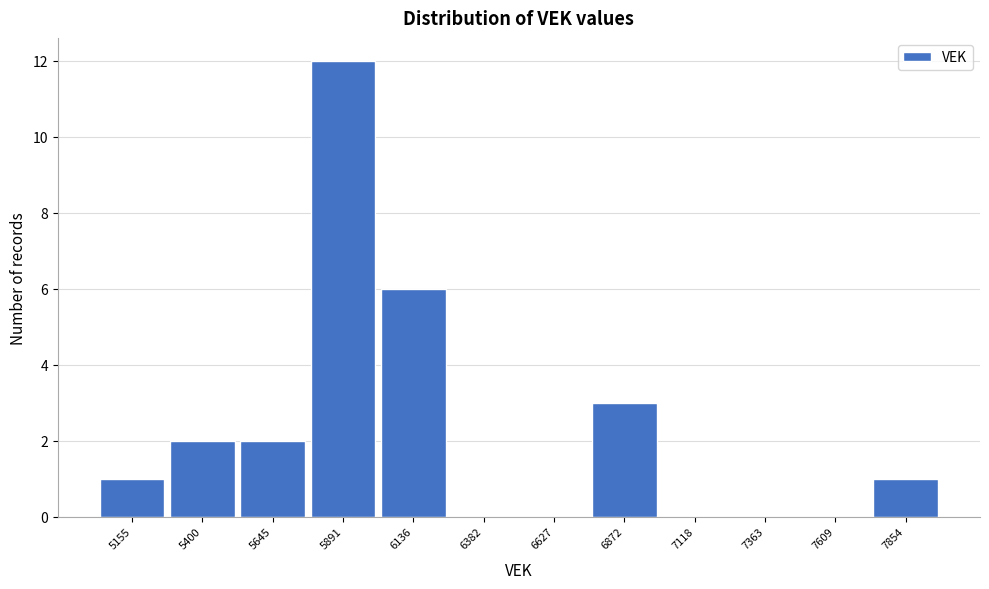

Reading right to left, what are all the values shown in this chart?

7854=1	7609=0	7363=0	7118=0	6872=3	6627=0	6382=0	6136=6	5891=12	5645=2	5400=2	5155=1